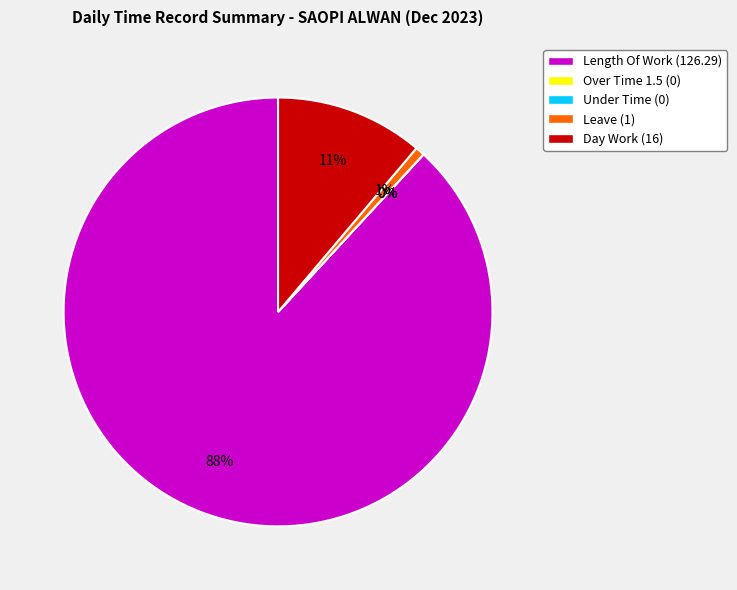

To the nearest percent, what is the difference between the largest and smallest slice percentages?

88%